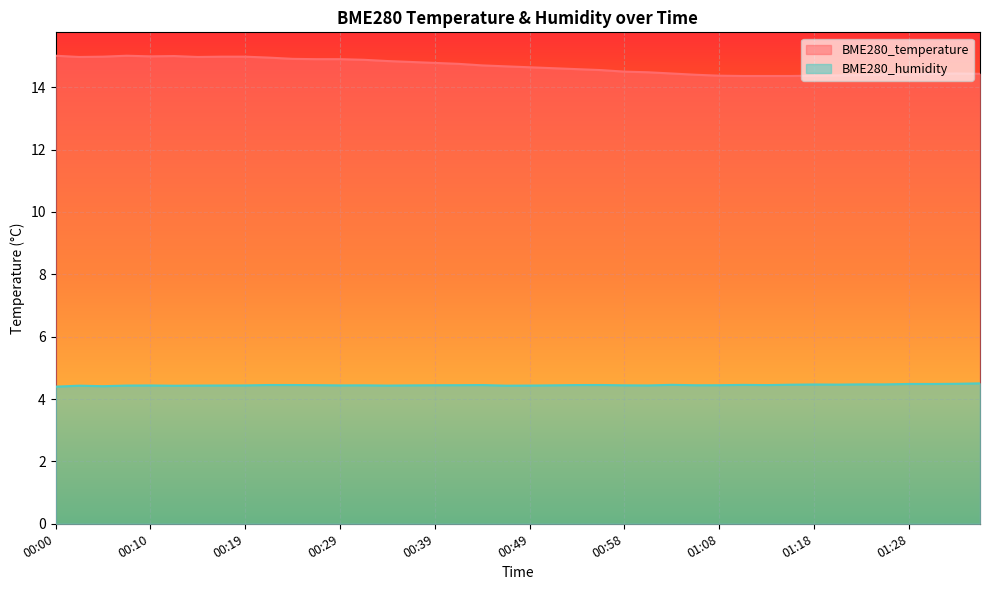

Reading left to right, list all the values displayed in this chart.

BME280_temperature: 00:00=15.0	00:02=15.0	00:05=15.0	00:07=15.0	00:10=15.0	00:12=15.0	00:14=15.0	00:17=15.0	00:19=15.0	00:22=14.9	00:24=14.9	00:27=14.9	00:29=14.9	00:31=14.9	00:34=14.8	00:36=14.8	00:39=14.8	00:41=14.8	00:44=14.7	00:46=14.7	00:49=14.6	00:51=14.6	00:53=14.6	00:56=14.6	00:58=14.5	01:01=14.5	01:03=14.4	01:06=14.4	01:08=14.4	01:10=14.4	01:13=14.4	01:15=14.4	01:18=14.4	01:20=14.4	01:23=14.4	01:25=14.4	01:28=14.4	01:30=14.4	01:32=14.4	01:35=14.4
BME280_humidity: 00:00=4.4	00:02=4.4	00:05=4.4	00:07=4.4	00:10=4.4	00:12=4.4	00:14=4.4	00:17=4.4	00:19=4.4	00:22=4.5	00:24=4.5	00:27=4.4	00:29=4.4	00:31=4.4	00:34=4.4	00:36=4.4	00:39=4.4	00:41=4.4	00:44=4.4	00:46=4.4	00:49=4.4	00:51=4.4	00:53=4.4	00:56=4.5	00:58=4.4	01:01=4.4	01:03=4.5	01:06=4.4	01:08=4.4	01:10=4.5	01:13=4.4	01:15=4.5	01:18=4.5	01:20=4.5	01:23=4.5	01:25=4.5	01:28=4.5	01:30=4.5	01:32=4.5	01:35=4.5